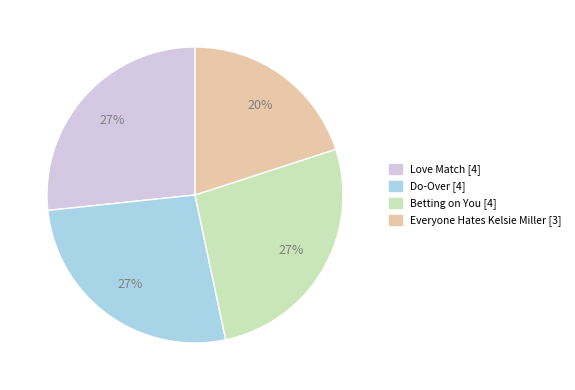

Count the number of slices in the pie.

4